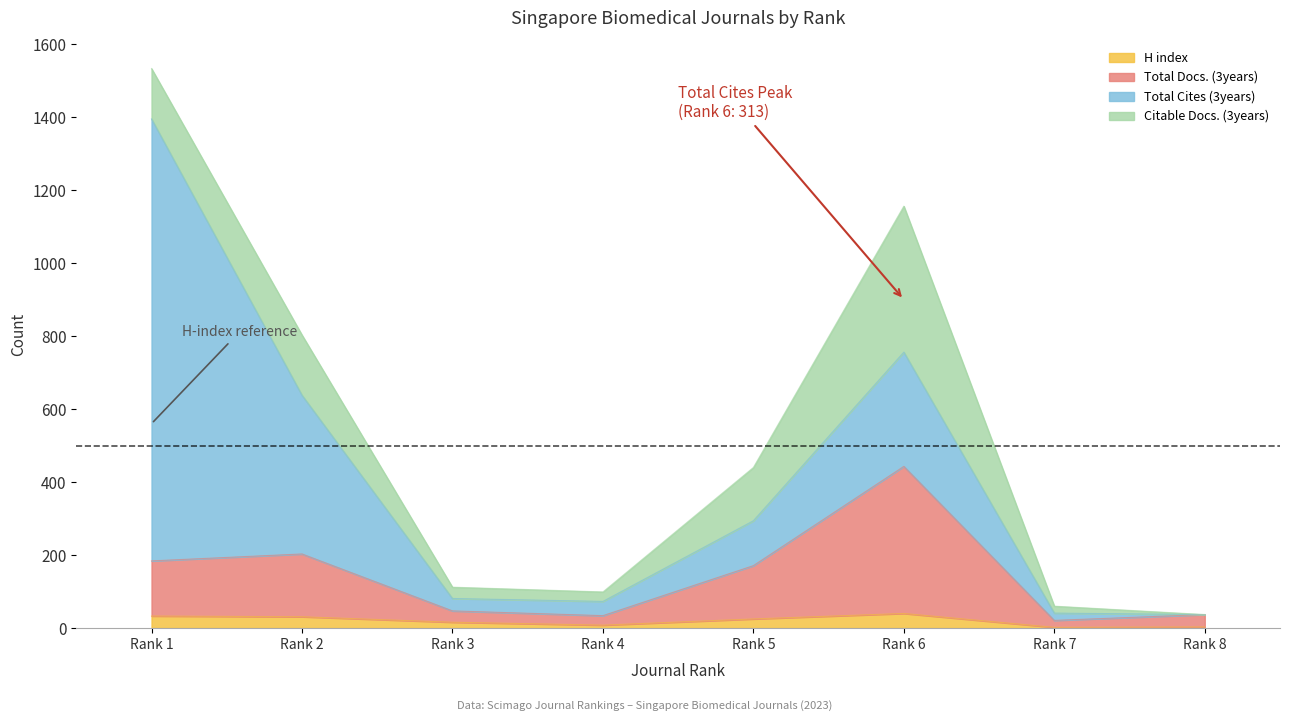

Is it true that H index equals 11 at Rank 1?

False